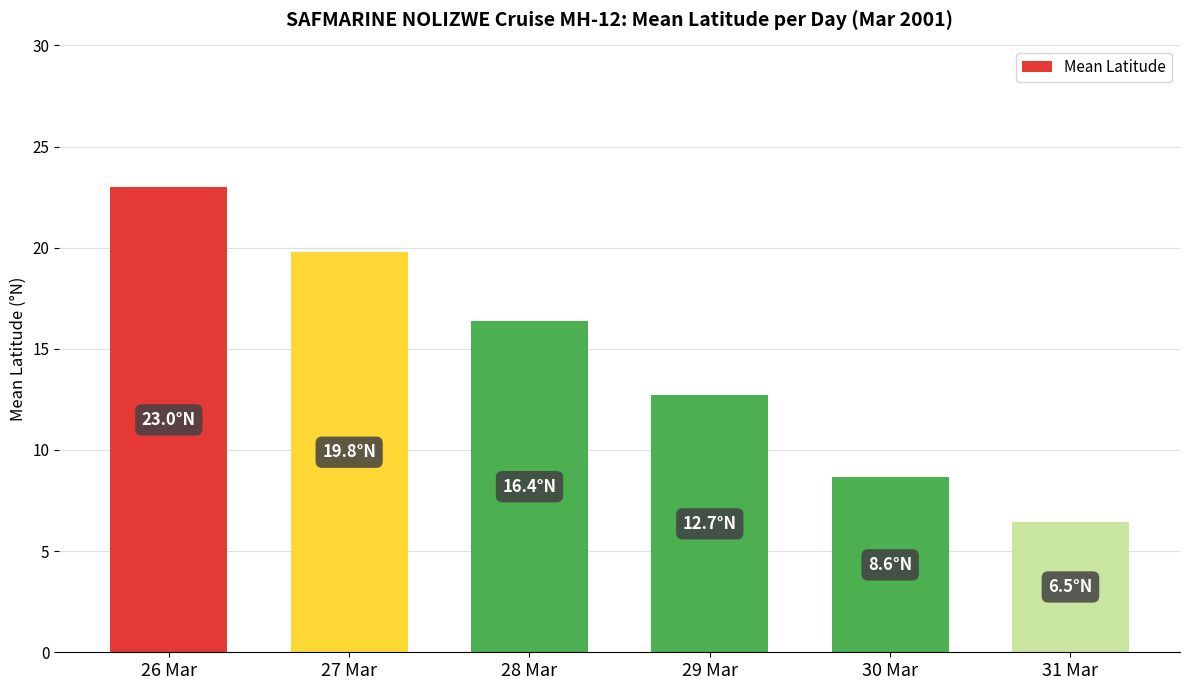

At which label does the data first exceed 16?

26 Mar